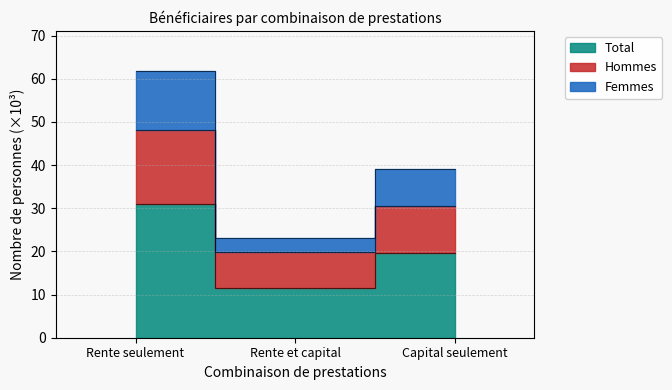

What is the label of the 2nd point from the right?

Rente et capital